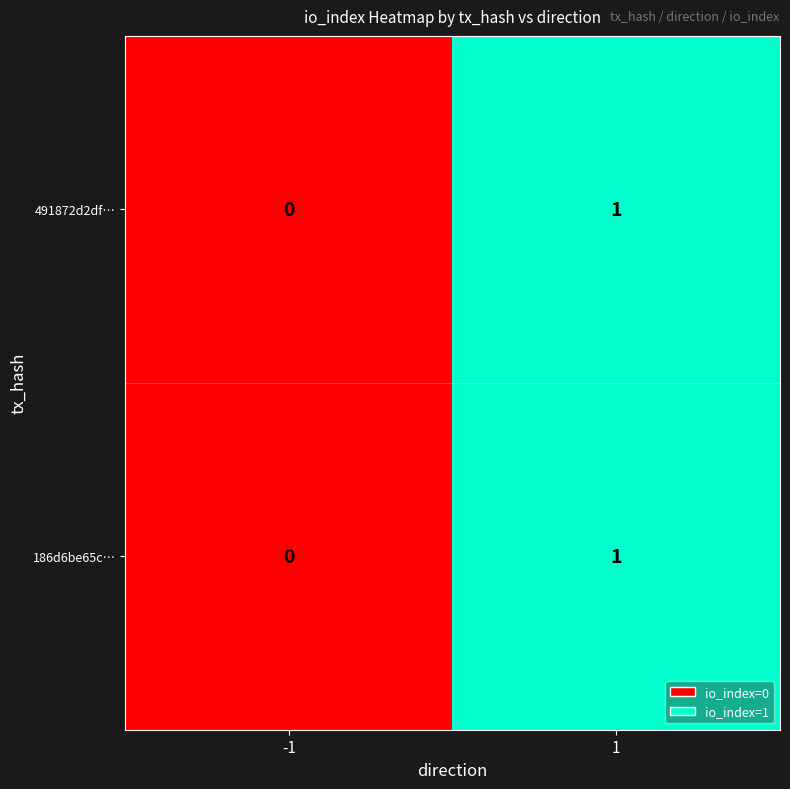

Rank the categories by 186d6be65c… value from lowest to highest.

-1, 1